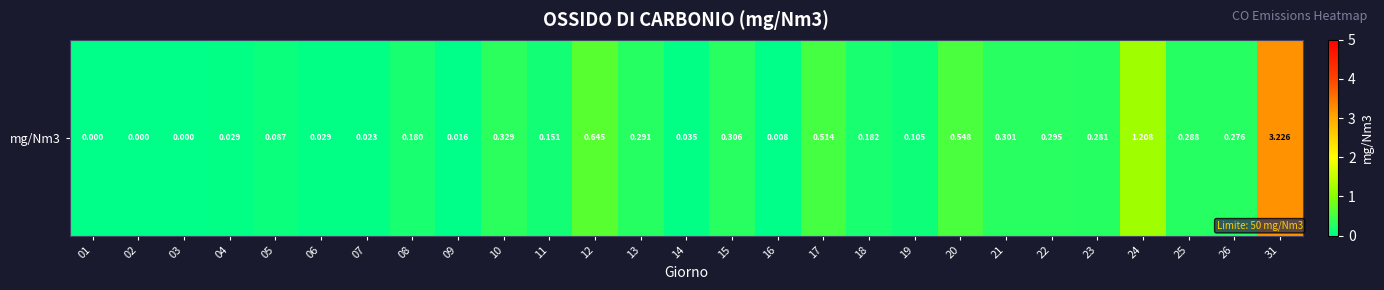

Reading left to right, what are all the values shown in this chart?

01=0.0	02=0.0	03=0.0	04=0.0	05=0.1	06=0.0	07=0.0	08=0.2	09=0.0	10=0.3	11=0.2	12=0.6	13=0.3	14=0.0	15=0.3	16=0.0	17=0.5	18=0.2	19=0.1	20=0.5	21=0.3	22=0.3	23=0.3	24=1.2	25=0.3	26=0.3	31=3.2